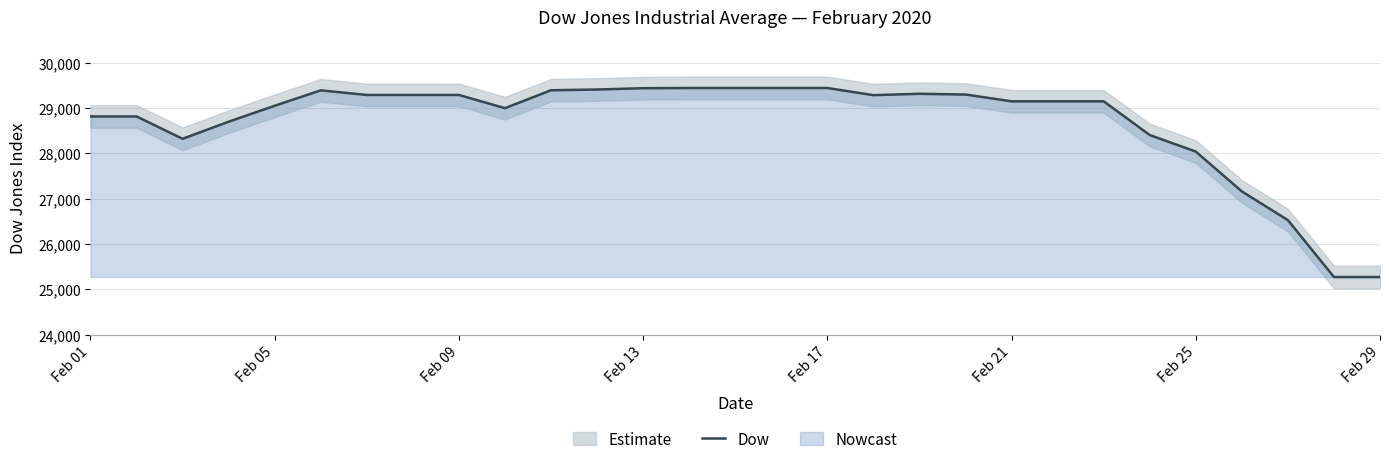

What is the difference between the maximum and second lowest values?

4169.6